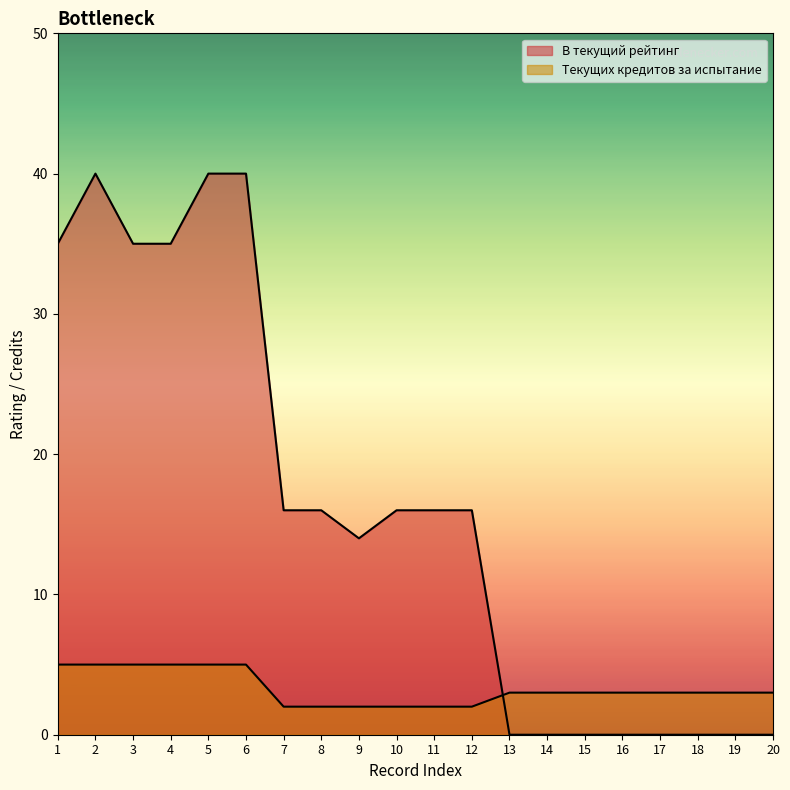

Where do Текущих кредитов за испытание and В текущий рейтинг first cross each other?

12 and 13